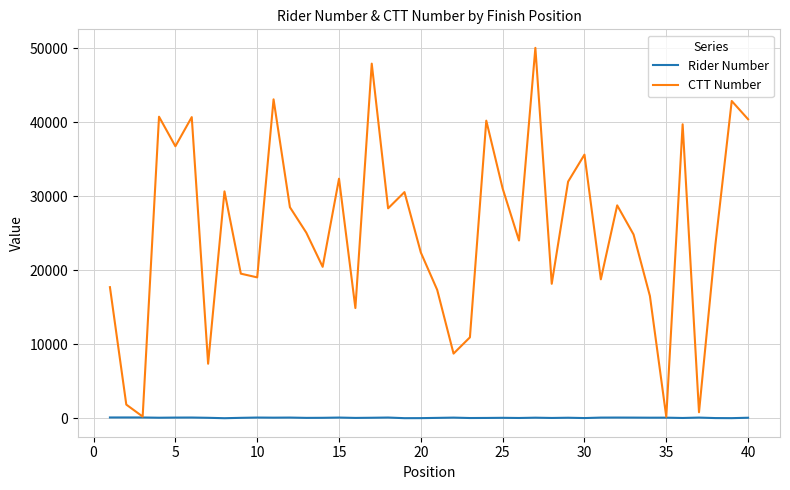

How many lines are shown in the chart?

2